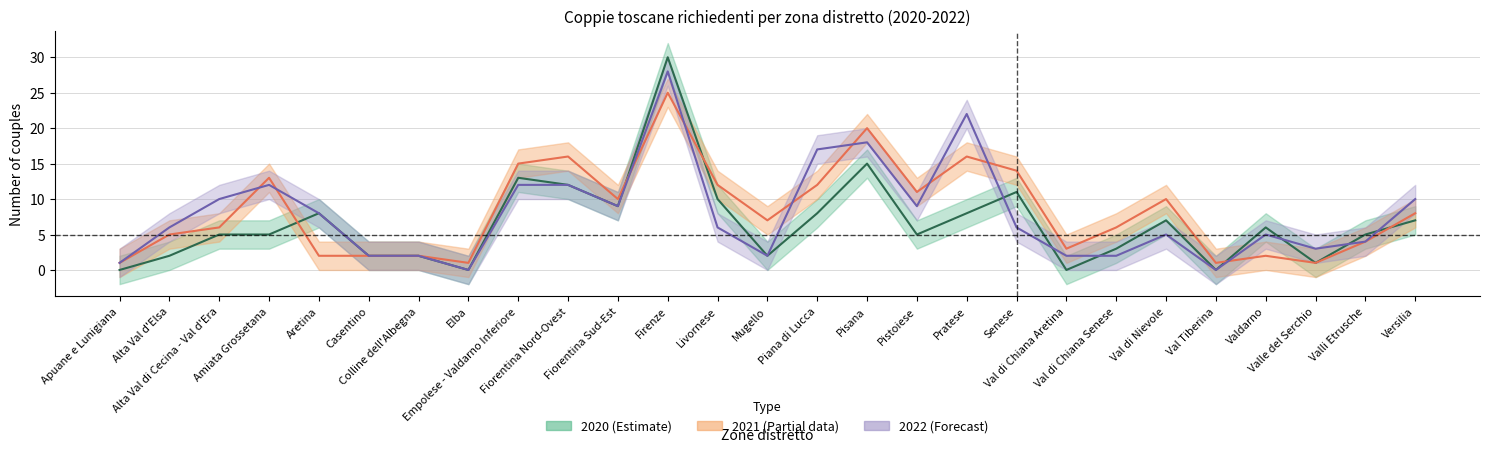

What are all the series names shown in the legend?

2020, 2021, 2022